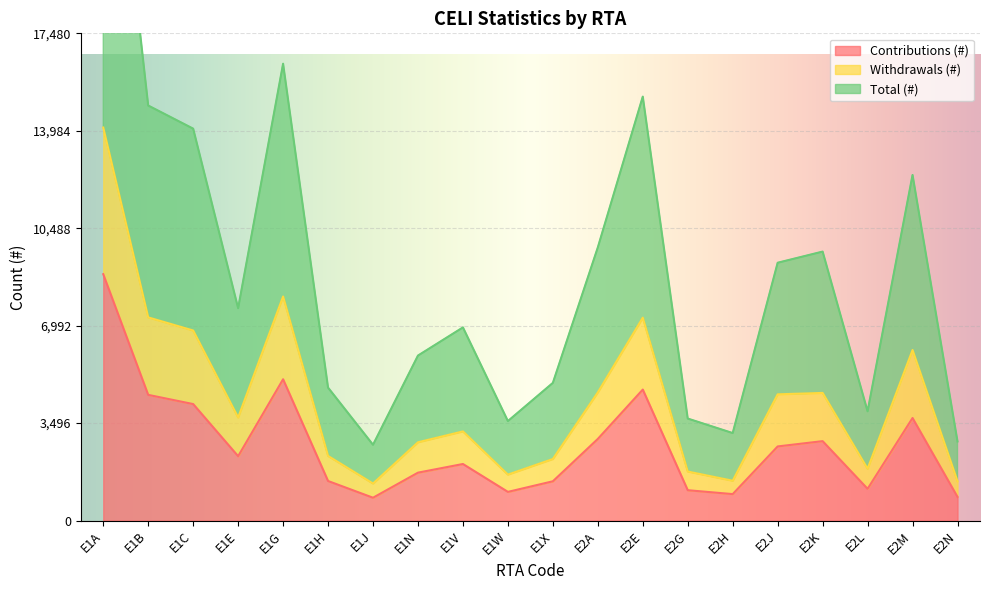

How many values in the Contributions (#) series are below 2310?

10